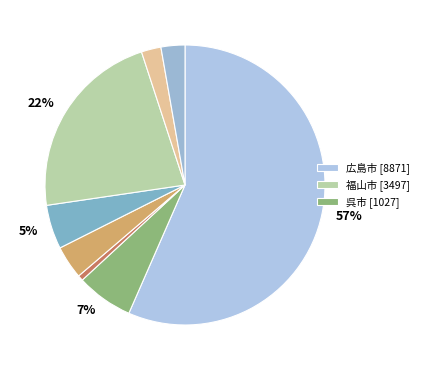

To the nearest percent, what is the average slice percentage?

12%